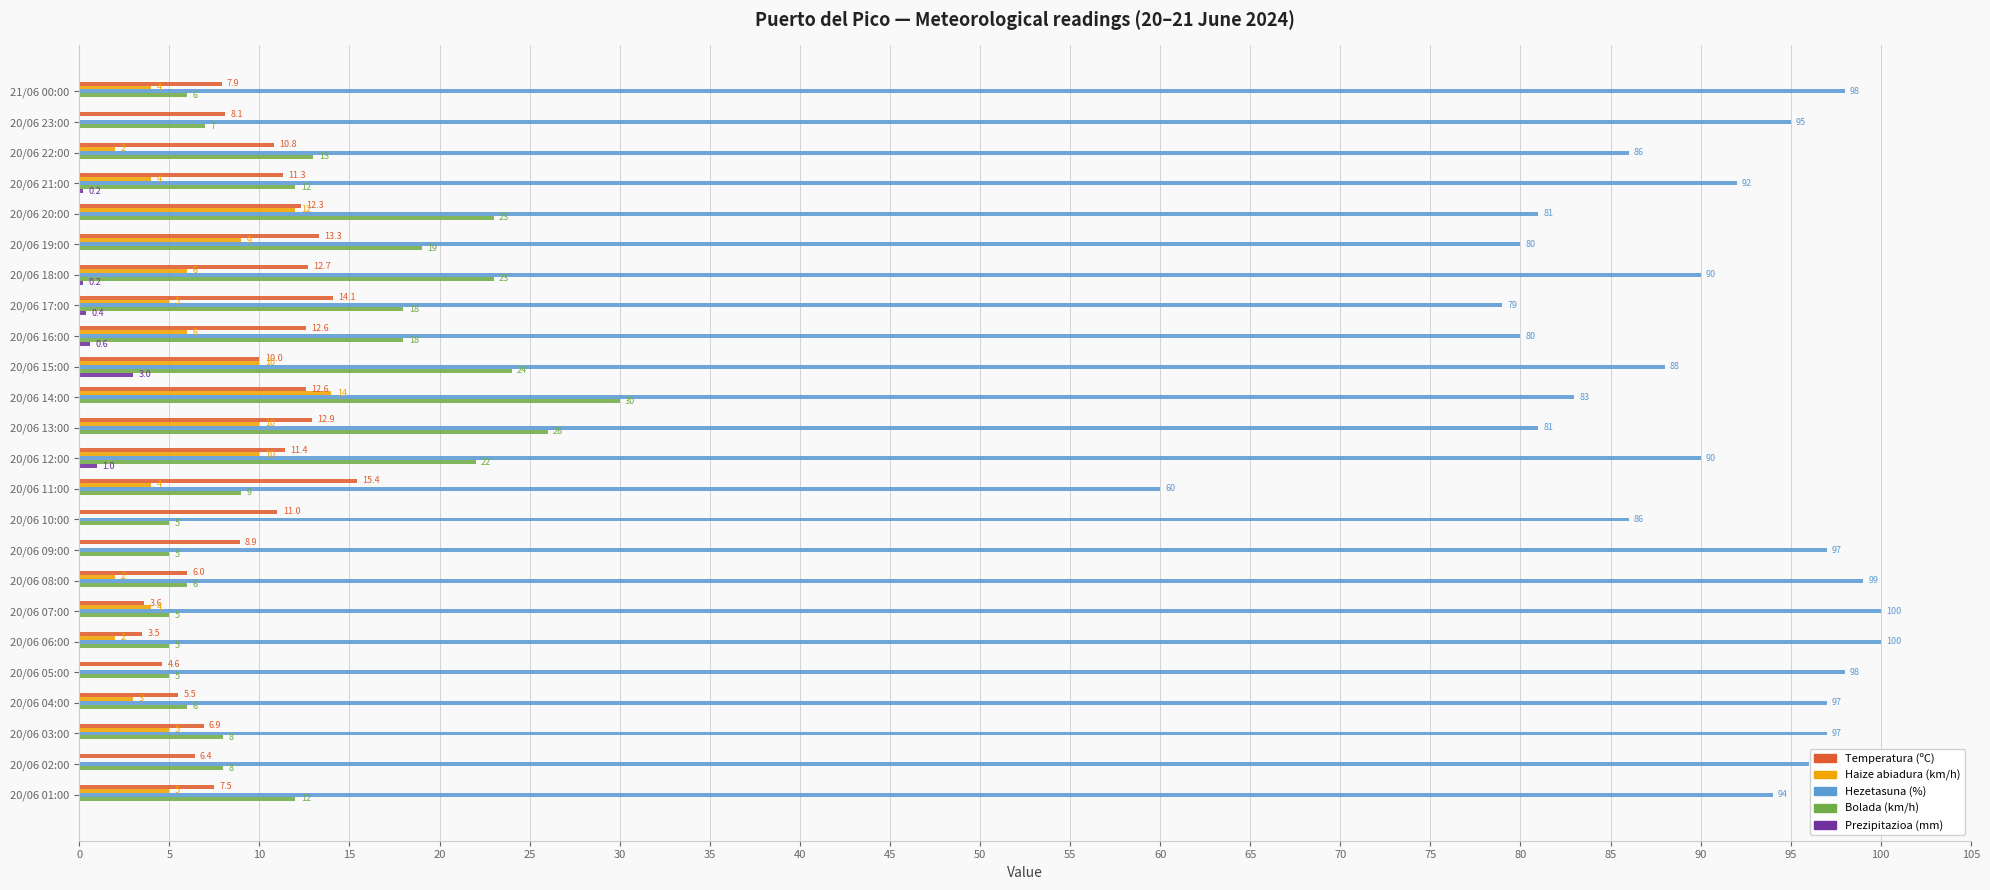

Which series has the largest total across all categories?

Hezetasuna (%)